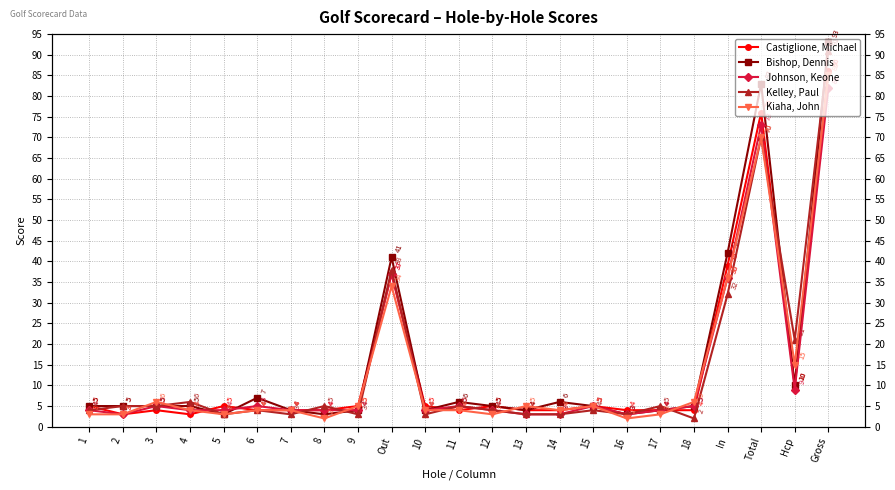

Between 4 and 15, which series saw the biggest shift?

Castiglione, Michael